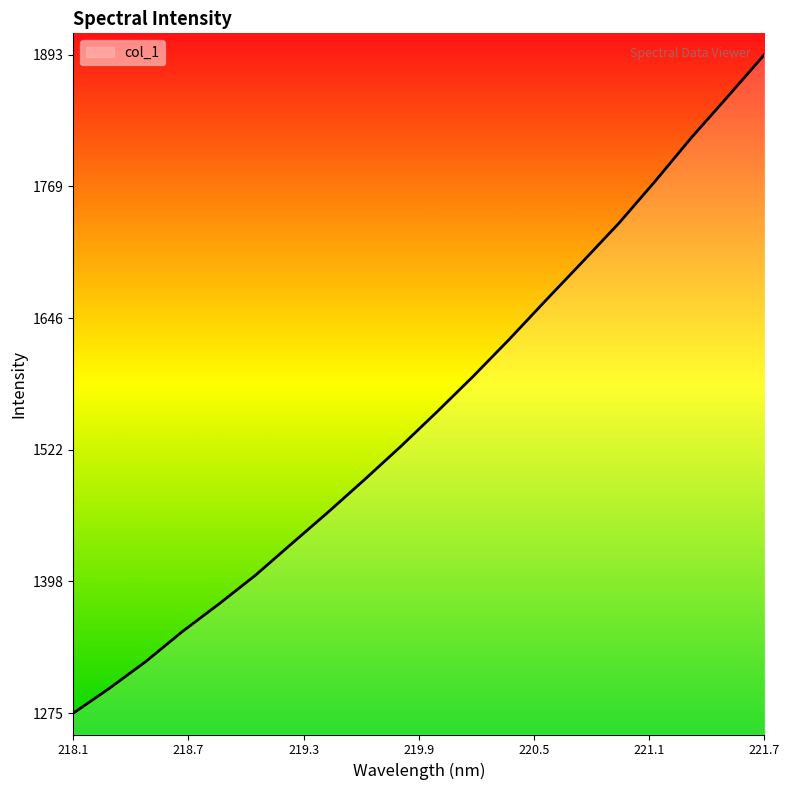

What is the difference between the maximum and minimum values?

618.5